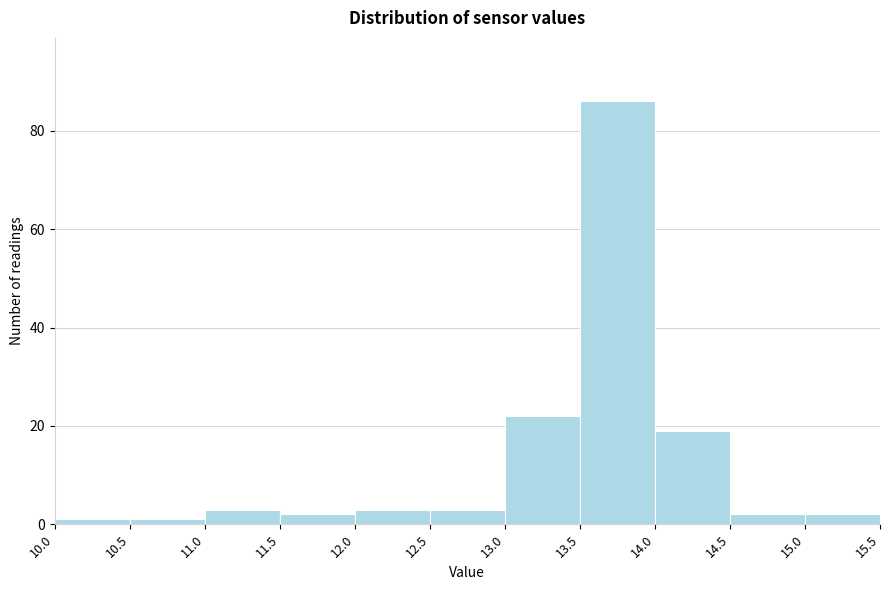

Over which range of the x-axis is the bar tallest?

13.5 to 14.0